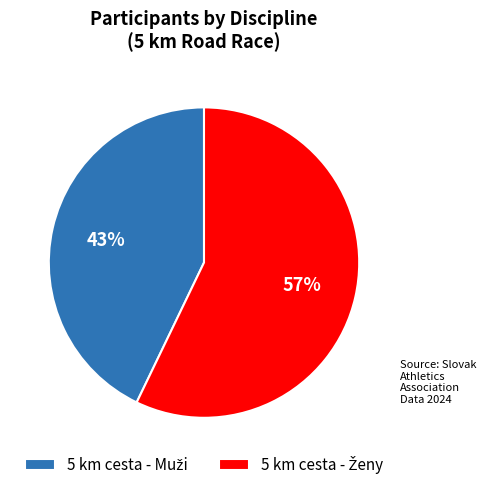

Is there any slice that represents more than half of the pie?

Yes